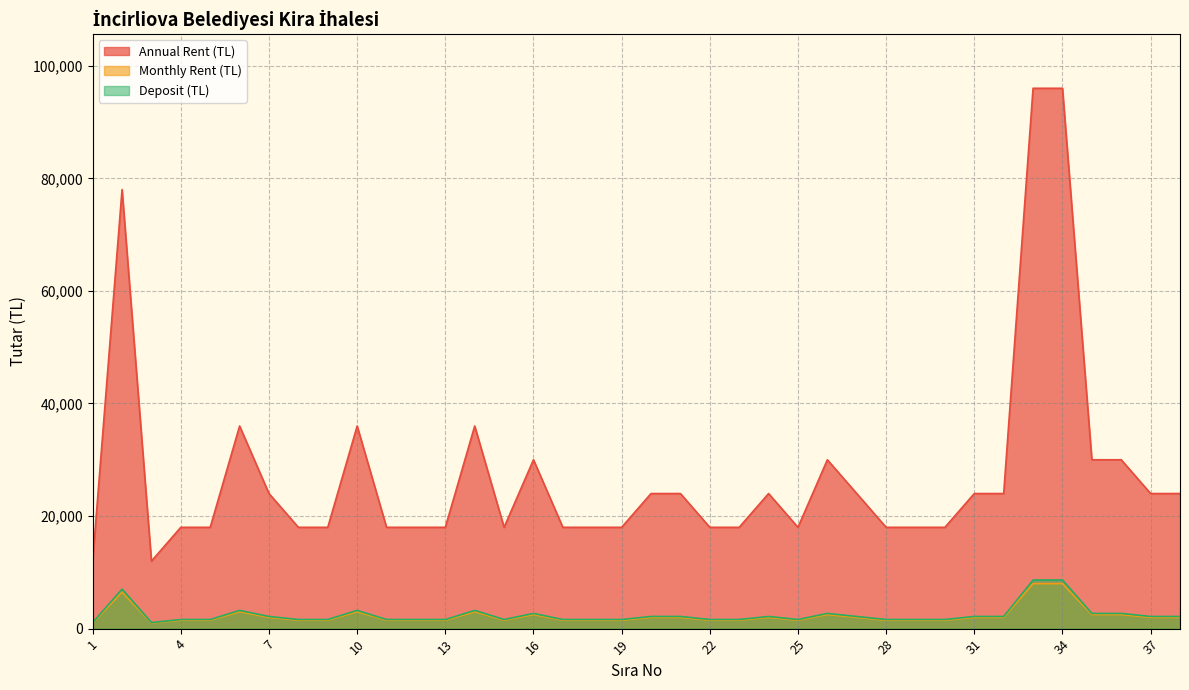

At 2, list the series in order from smallest to largest.

Deposit (TL), Monthly Rent (TL), Annual Rent (TL)